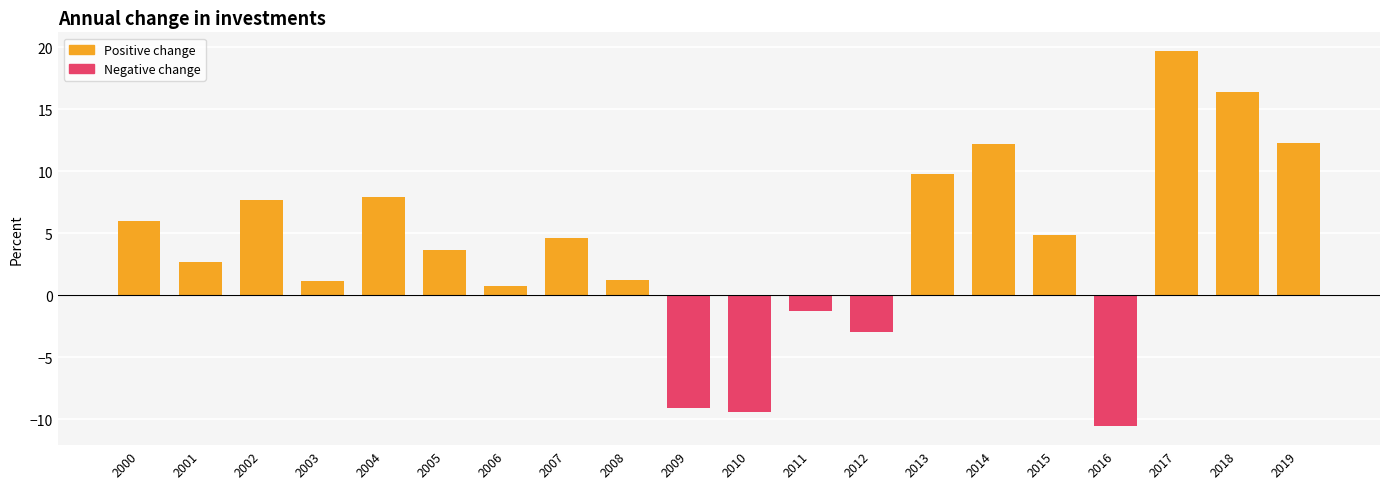

Which has a higher value, 2000 or 2002?

2002